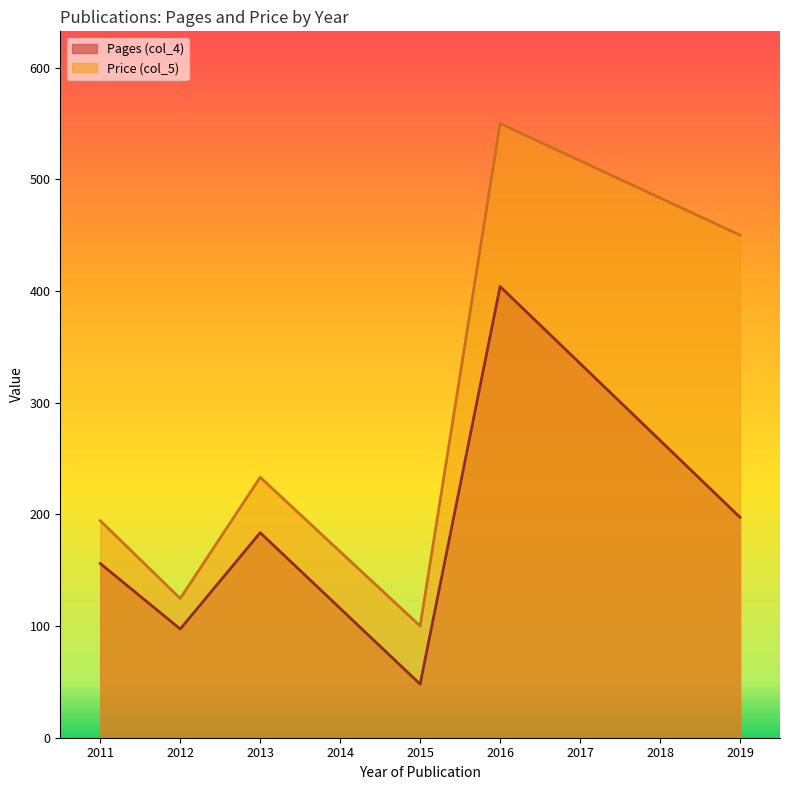

True or false: Price (col_5) and Pages (col_4) intersect in this chart.

False